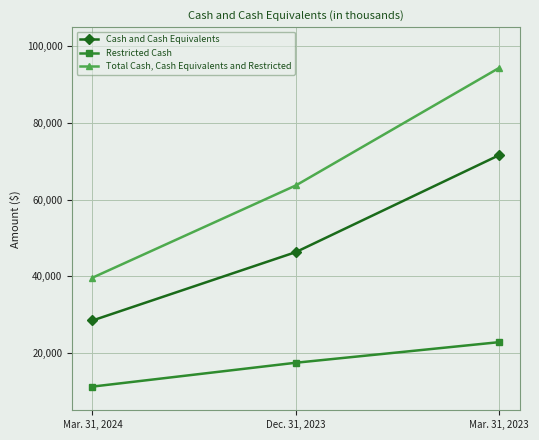

How many series are shown in this chart?

3